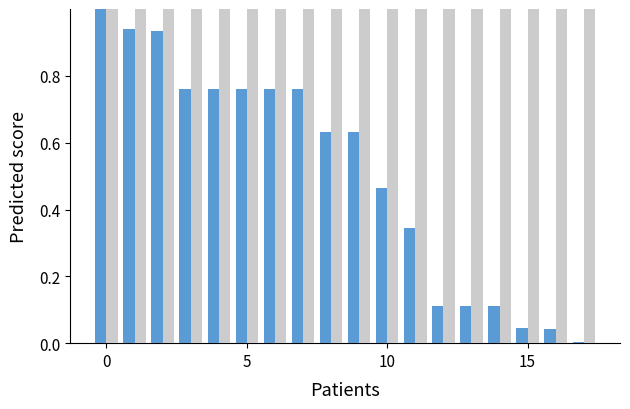

What is the greatest value displayed?

1.0